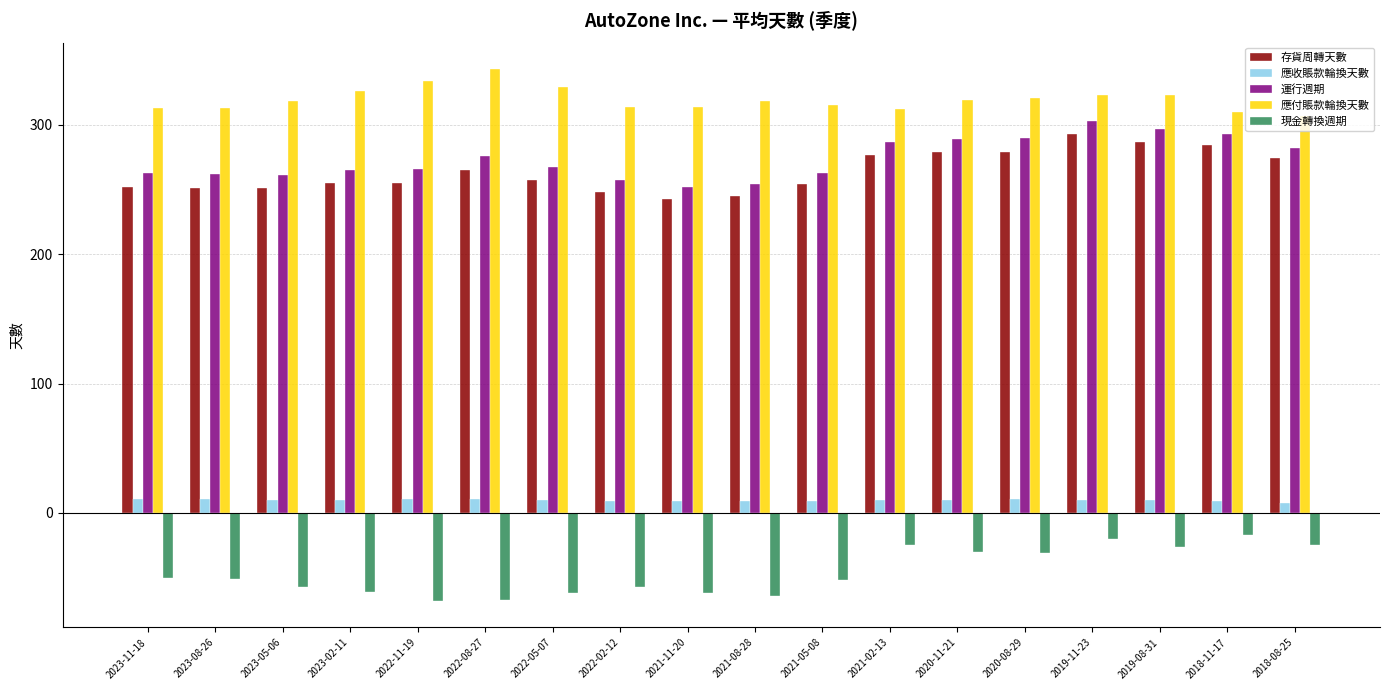

Is the value of 現金轉換週期 at 2021-11-20 greater than the value of 應付賬款輪換天數 at 2023-08-26?

No